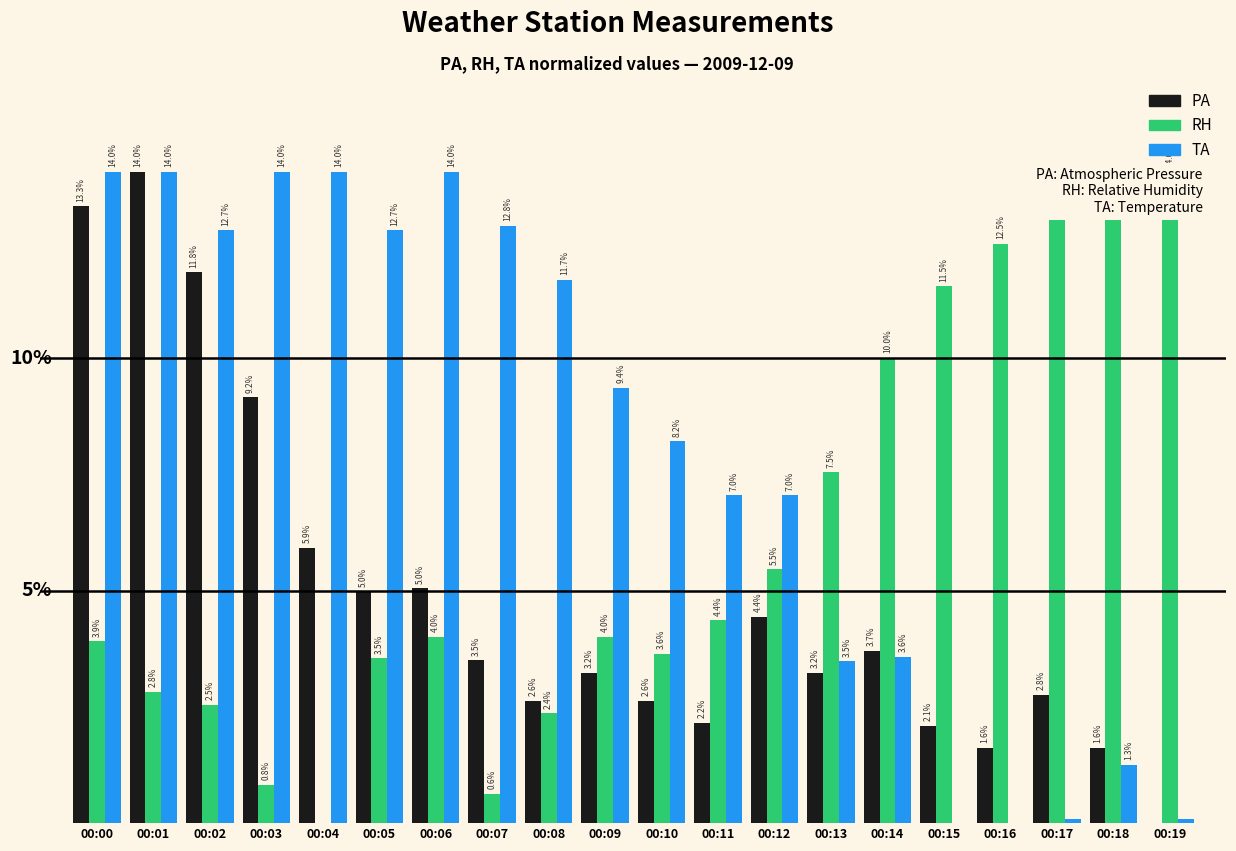

How many bars are there in each group?

3